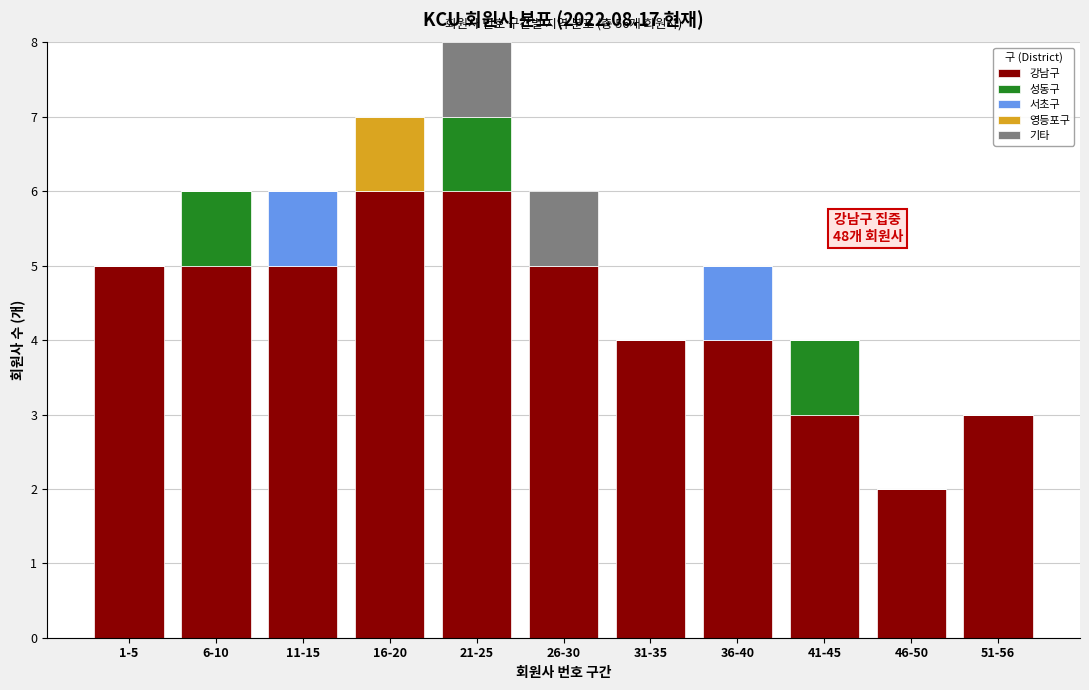

What is the sum of all 강남구 values?

48